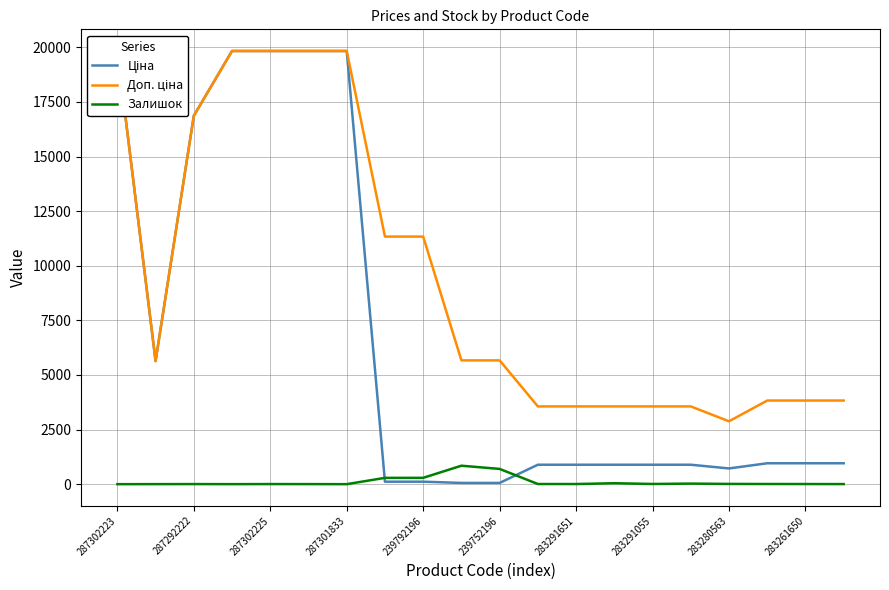

What are all the series names shown in the legend?

Ціна, Доп. ціна, Залишок